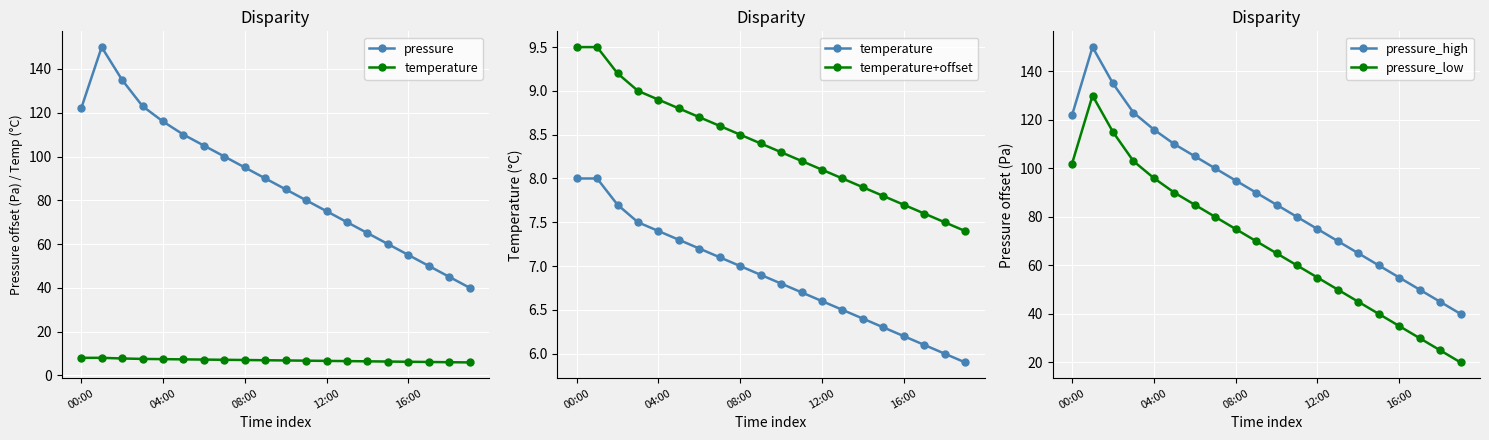

What is the greatest value displayed?

150.0